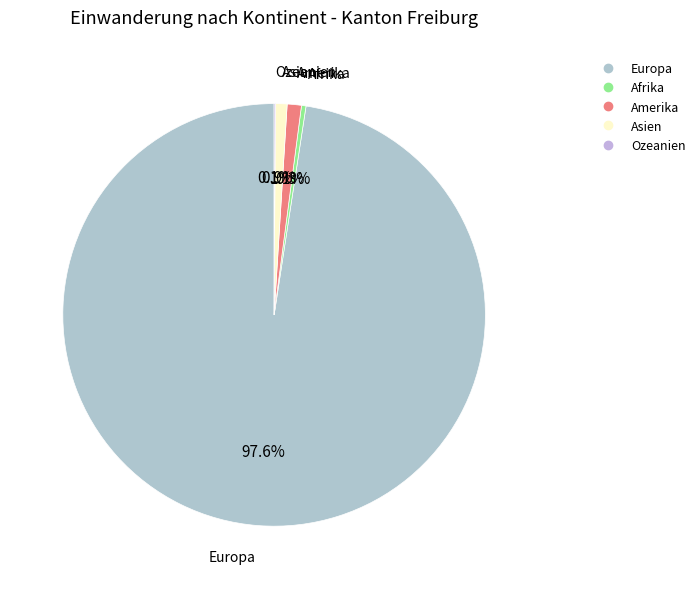

What percentage is NOT represented by Europa?

2.4%